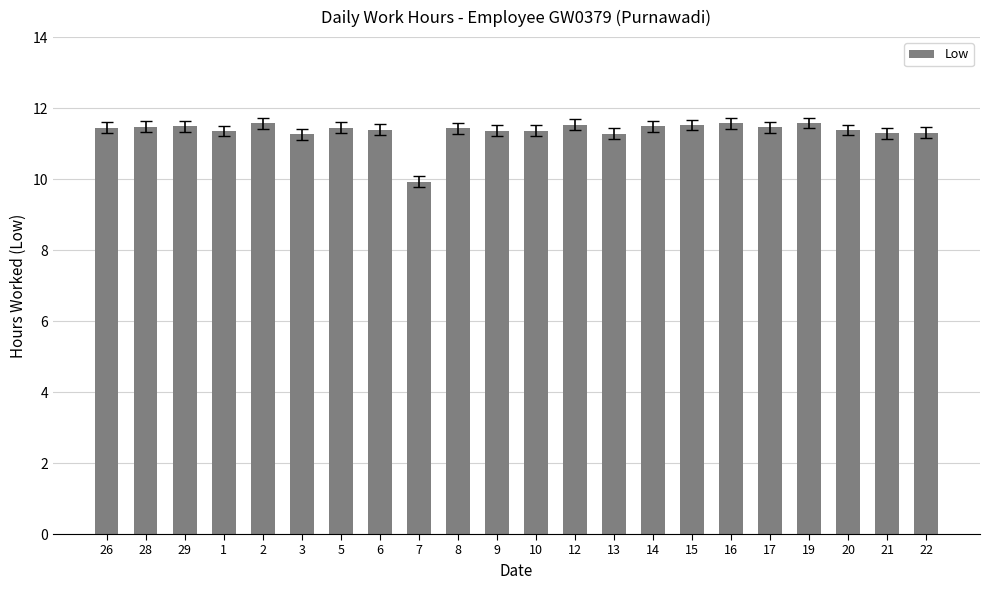

Count the number of categories in the chart.

22